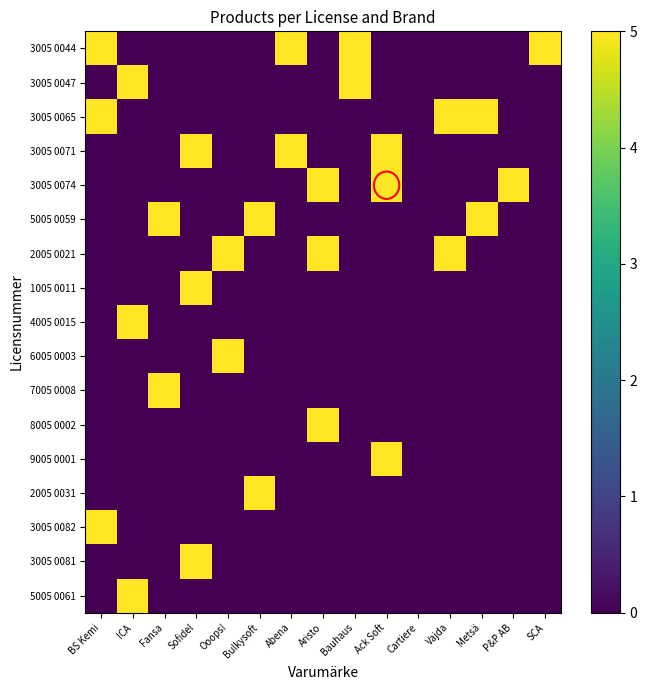

How many categories are shown in the chart?

15